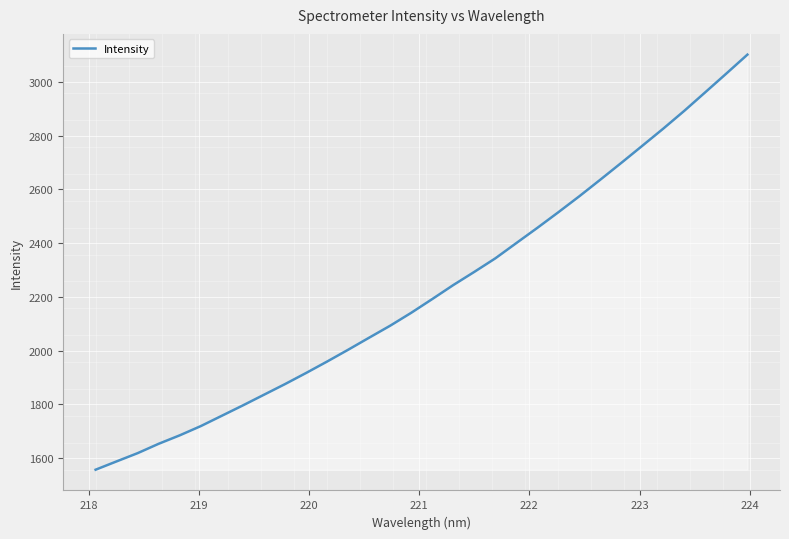

Reading left to right, extract all data points from this chart.

1557.3	1588.3	1619.0	1653.8	1685.2	1719.6	1758.0	1796.5	1836.1	1875.7	1916.9	1959.5	2003.3	2048.2	2092.8	2140.7	2191.8	2243.8	2292.8	2343.1	2400.0	2456.6	2514.7	2574.2	2635.9	2698.5	2762.0	2826.0	2892.1	2961.2	3030.6	3100.7